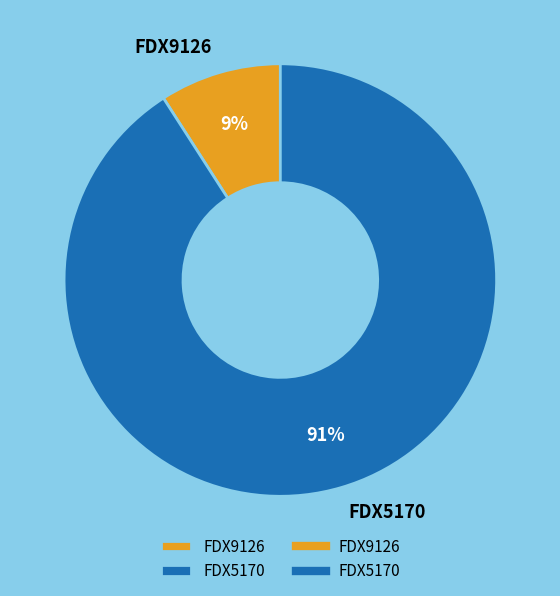

Is the sum of FDX9126 and FDX5170 greater than half?

Yes